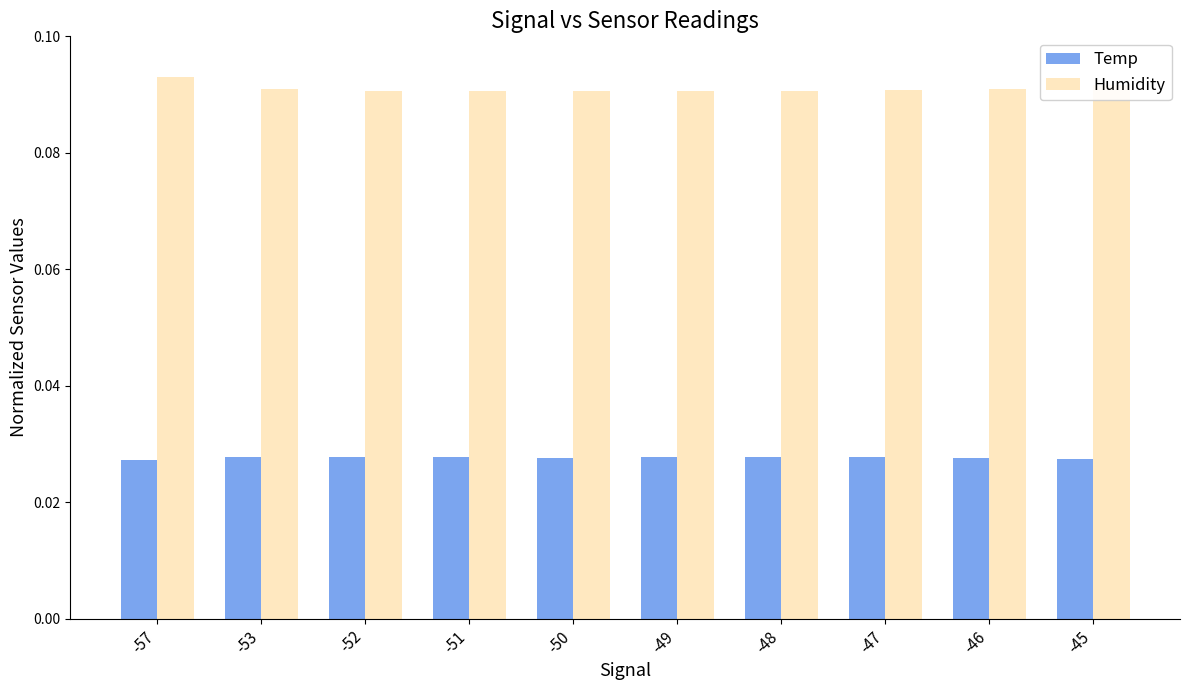

Rank the series at -46 from highest to lowest value.

Humidity, Temp